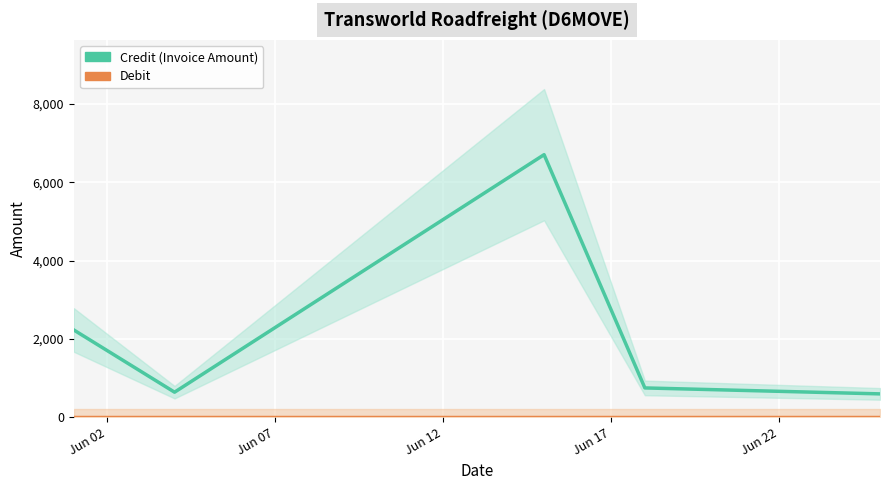

What are all the series names shown in the legend?

Credit, Debit